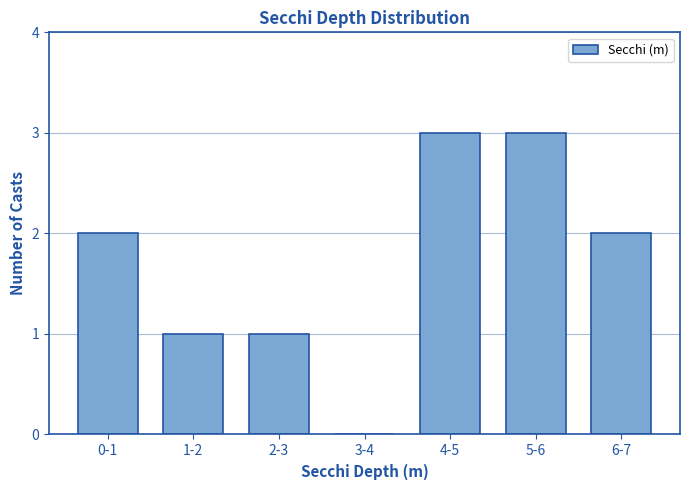

Reading left to right, extract all data points from this chart.

0-1=2	1-2=1	2-3=1	3-4=0	4-5=3	5-6=3	6-7=2